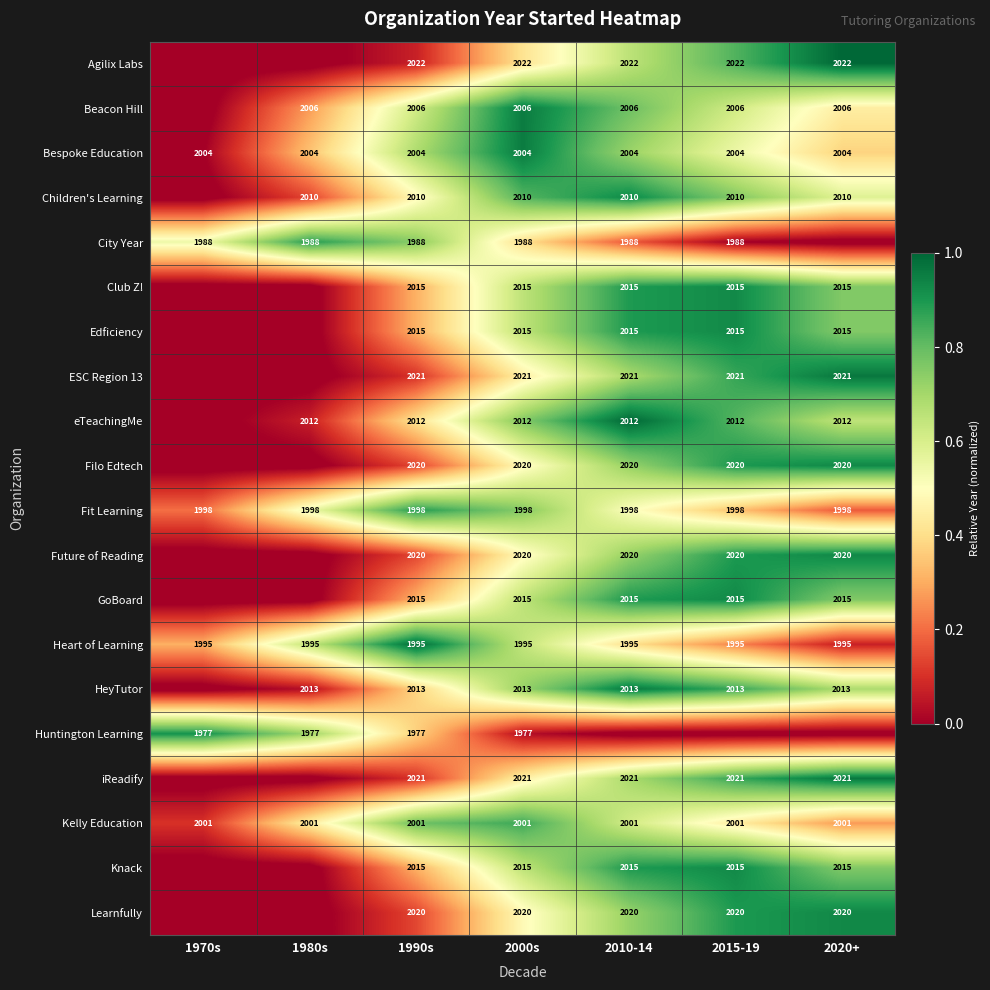

The value of Club Z! at 1970s is -0.1. True or false?

False